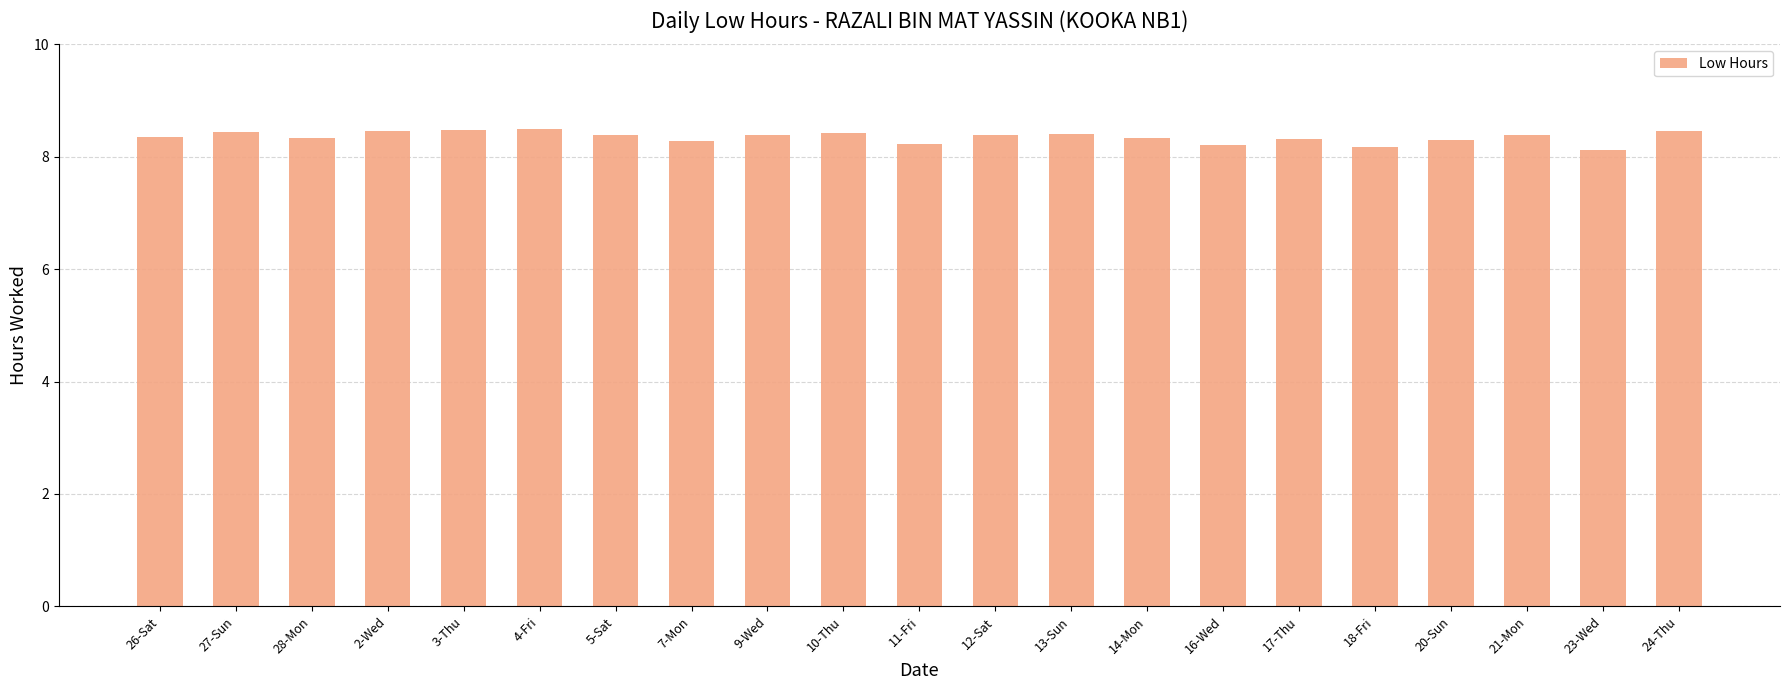

Is it true that the value at 27-Sun is 8.4?

True